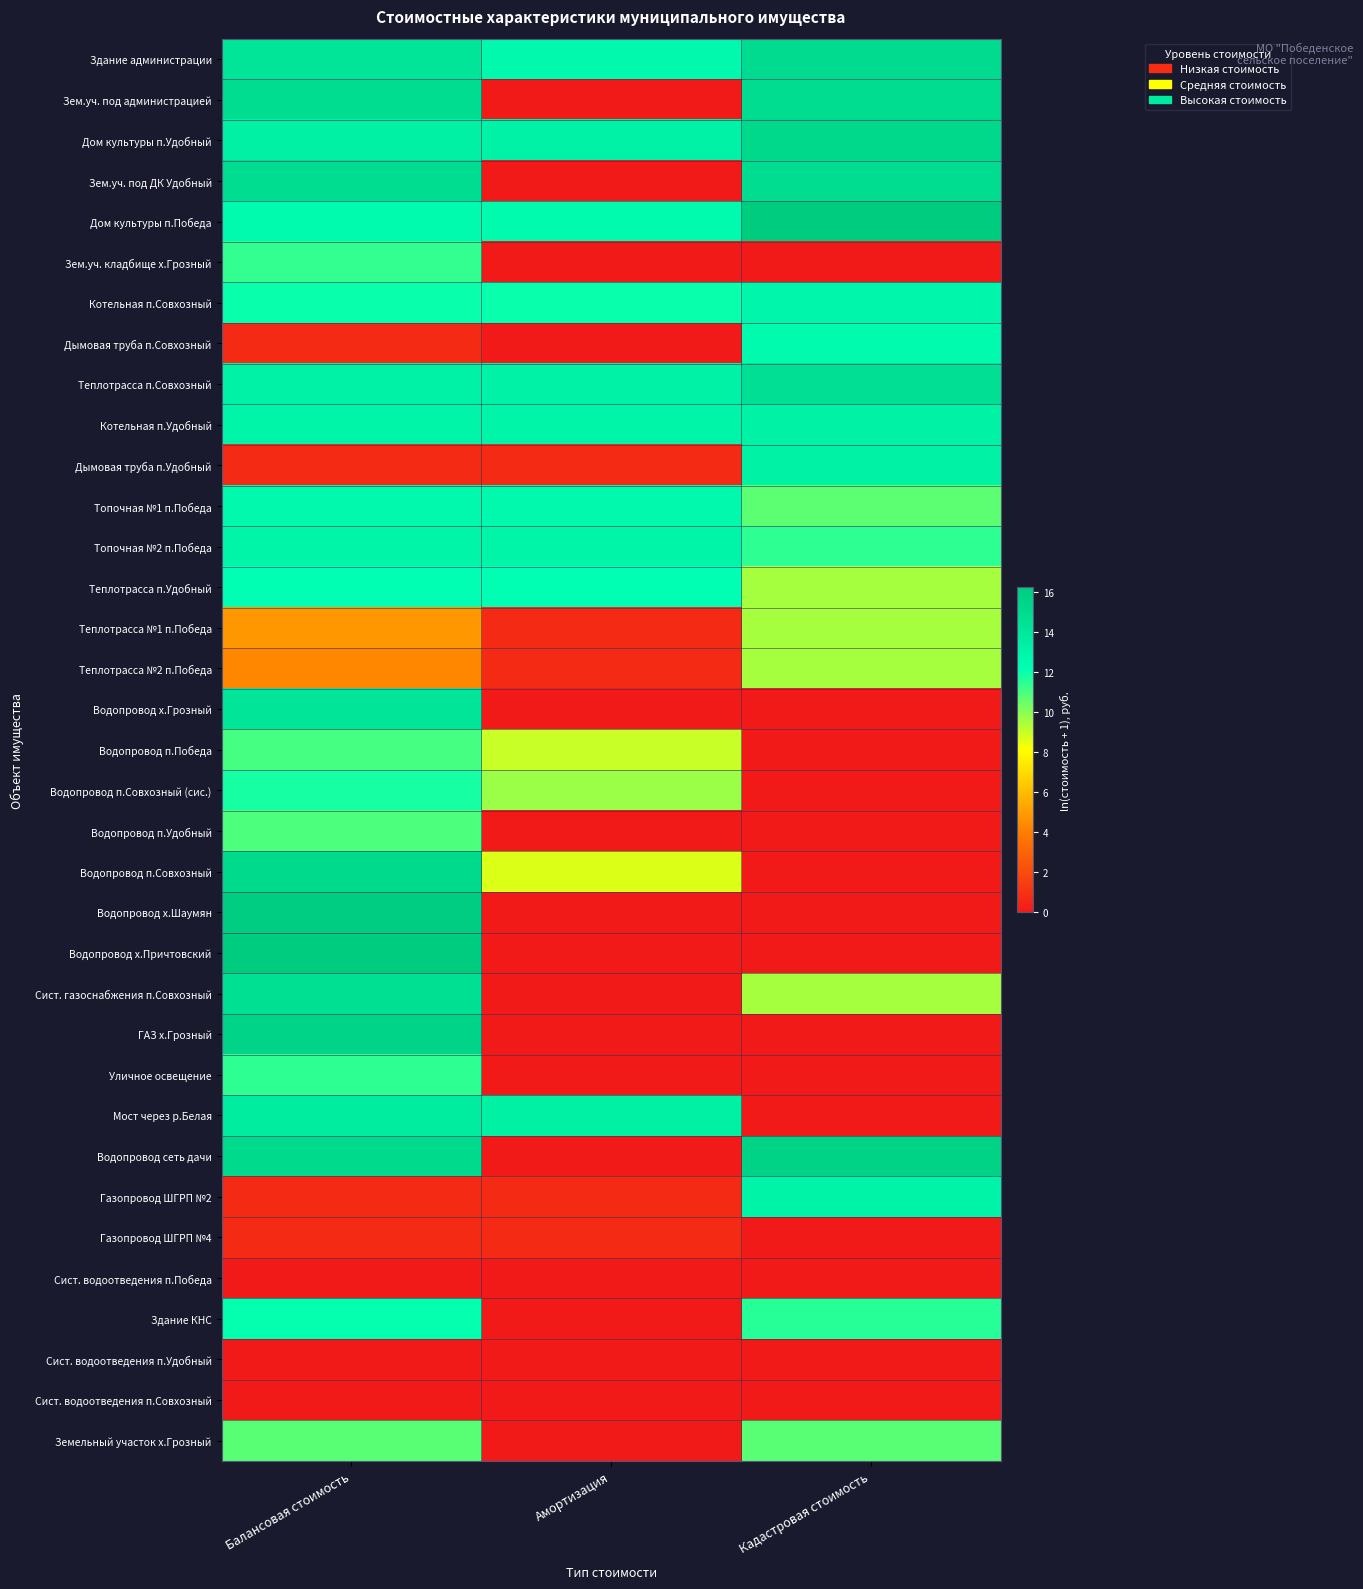

Reading left to right, what are all the values shown in this chart?

Здание администрации: Балансовая стоимость=14.2	Амортизация=12.6	Кадастровая стоимость=15.0
Зем.уч. под администрацией: Балансовая стоимость=14.9	Амортизация=0.0	Кадастровая стоимость=14.9
Дом культуры п.Удобный: Балансовая стоимость=13.3	Амортизация=13.2	Кадастровая стоимость=15.2
Зем.уч. под ДК Удобный: Балансовая стоимость=14.8	Амортизация=0.0	Кадастровая стоимость=14.8
Дом культуры п.Победа: Балансовая стоимость=12.5	Амортизация=12.5	Кадастровая стоимость=16.2
Зем.уч. кладбище х.Грозный: Балансовая стоимость=11.4	Амортизация=0.0	Кадастровая стоимость=0.0
Котельная п.Совхозный: Балансовая стоимость=12.1	Амортизация=12.1	Кадастровая стоимость=12.8
Дымовая труба п.Совхозный: Балансовая стоимость=0.7	Амортизация=0.0	Кадастровая стоимость=12.4
Теплотрасса п.Совхозный: Балансовая стоимость=13.1	Амортизация=13.1	Кадастровая стоимость=14.7
Котельная п.Удобный: Балансовая стоимость=12.9	Амортизация=12.9	Кадастровая стоимость=13.2
Дымовая труба п.Удобный: Балансовая стоимость=0.7	Амортизация=0.7	Кадастровая стоимость=13.2
Топочная №1 п.Победа: Балансовая стоимость=12.6	Амортизация=12.6	Кадастровая стоимость=10.7
Топочная №2 п.Победа: Балансовая стоимость=13.0	Амортизация=13.0	Кадастровая стоимость=11.4
Теплотрасса п.Удобный: Балансовая стоимость=12.2	Амортизация=12.2	Кадастровая стоимость=9.5
Теплотрасса №1 п.Победа: Балансовая стоимость=4.9	Амортизация=0.7	Кадастровая стоимость=9.5
Теплотрасса №2 п.Победа: Балансовая стоимость=4.3	Амортизация=0.7	Кадастровая стоимость=9.5
Водопровод х.Грозный: Балансовая стоимость=14.2	Амортизация=0.0	Кадастровая стоимость=0.0
Водопровод п.Победа: Балансовая стоимость=11.1	Амортизация=9.0	Кадастровая стоимость=0.0
Водопровод п.Совхозный (сис.): Балансовая стоимость=11.8	Амортизация=9.7	Кадастровая стоимость=0.0
Водопровод п.Удобный: Балансовая стоимость=11.0	Амортизация=0.0	Кадастровая стоимость=0.0
Водопровод п.Совхозный: Балансовая стоимость=15.1	Амортизация=8.7	Кадастровая стоимость=0.0
Водопровод х.Шаумян: Балансовая стоимость=16.1	Амортизация=0.0	Кадастровая стоимость=0.0
Водопровод х.Причтовский: Балансовая стоимость=16.2	Амортизация=0.0	Кадастровая стоимость=0.0
Сист. газоснабжения п.Совхозный: Балансовая стоимость=14.6	Амортизация=0.0	Кадастровая стоимость=9.5
ГАЗ х.Грозный: Балансовая стоимость=15.5	Амортизация=0.0	Кадастровая стоимость=0.0
Уличное освещение: Балансовая стоимость=11.4	Амортизация=0.0	Кадастровая стоимость=0.0
Мост через р.Белая: Балансовая стоимость=13.7	Амортизация=13.3	Кадастровая стоимость=0.0
Водопровод сеть дачи: Балансовая стоимость=15.1	Амортизация=0.0	Кадастровая стоимость=15.7
Газопровод ШГРП №2: Балансовая стоимость=0.7	Амортизация=0.7	Кадастровая стоимость=13.0
Газопровод ШГРП №4: Балансовая стоимость=0.7	Амортизация=0.7	Кадастровая стоимость=0.0
Сист. водоотведения п.Победа: Балансовая стоимость=0.0	Амортизация=0.0	Кадастровая стоимость=0.0
Здание КНС: Балансовая стоимость=12.1	Амортизация=0.0	Кадастровая стоимость=11.6
Сист. водоотведения п.Удобный: Балансовая стоимость=0.0	Амортизация=0.0	Кадастровая стоимость=0.0
Сист. водоотведения п.Совхозный: Балансовая стоимость=0.0	Амортизация=0.0	Кадастровая стоимость=0.0
Земельный участок х.Грозный: Балансовая стоимость=10.8	Амортизация=0.0	Кадастровая стоимость=10.8